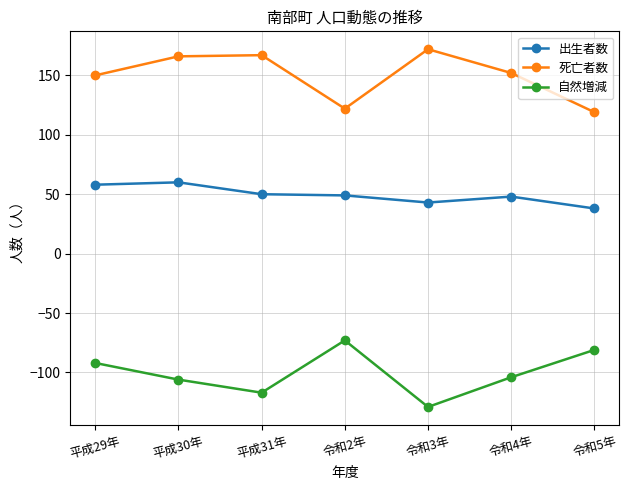

What is the minimum value shown in the chart?

-129